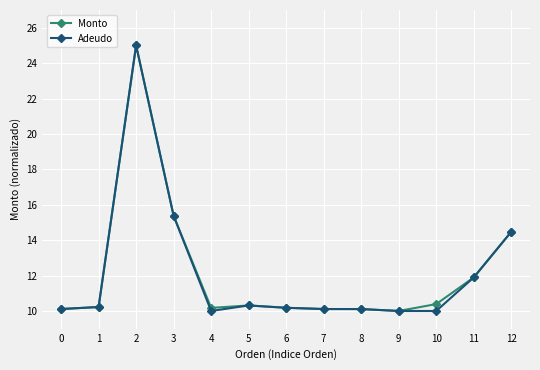

What is the greatest value displayed?

25.0